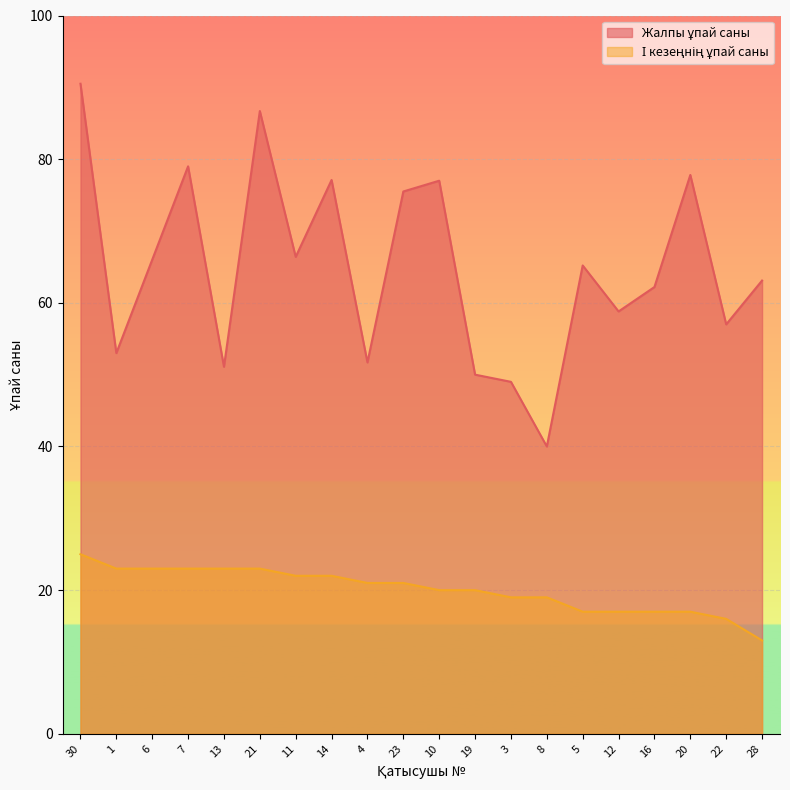

What is the sum of all Жалпы ұпай саны values?

1297.1